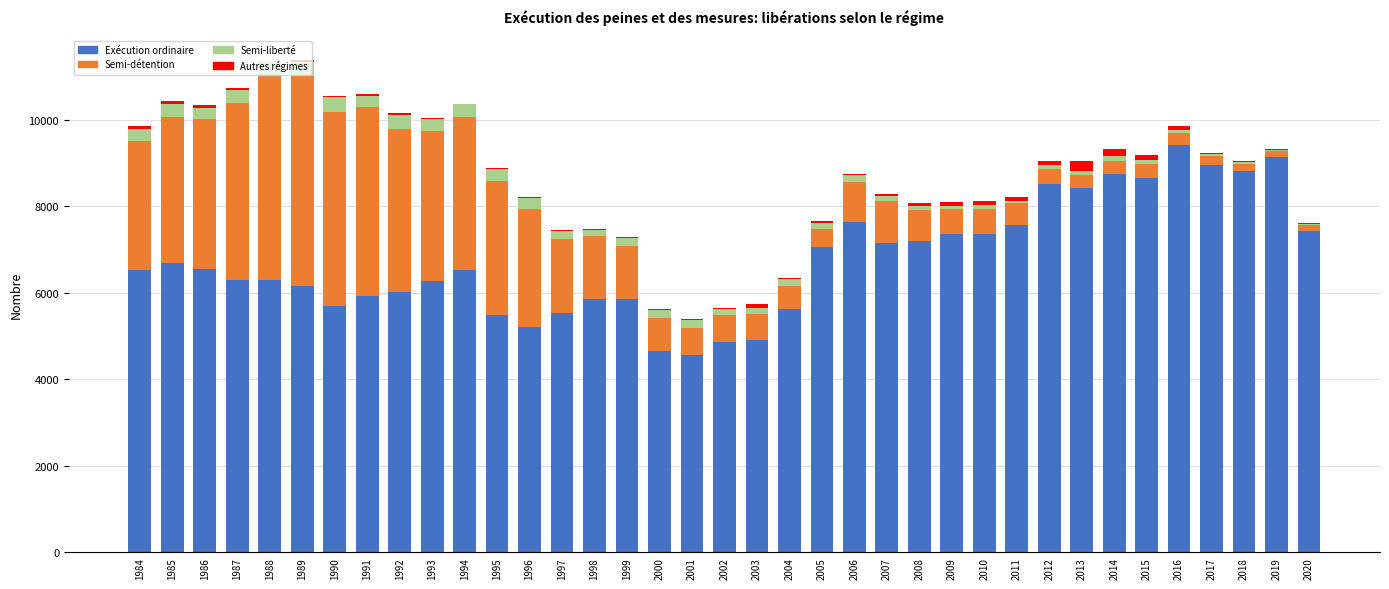

True or false: Exécution ordinaire has a value of 6536 at 1994.

True